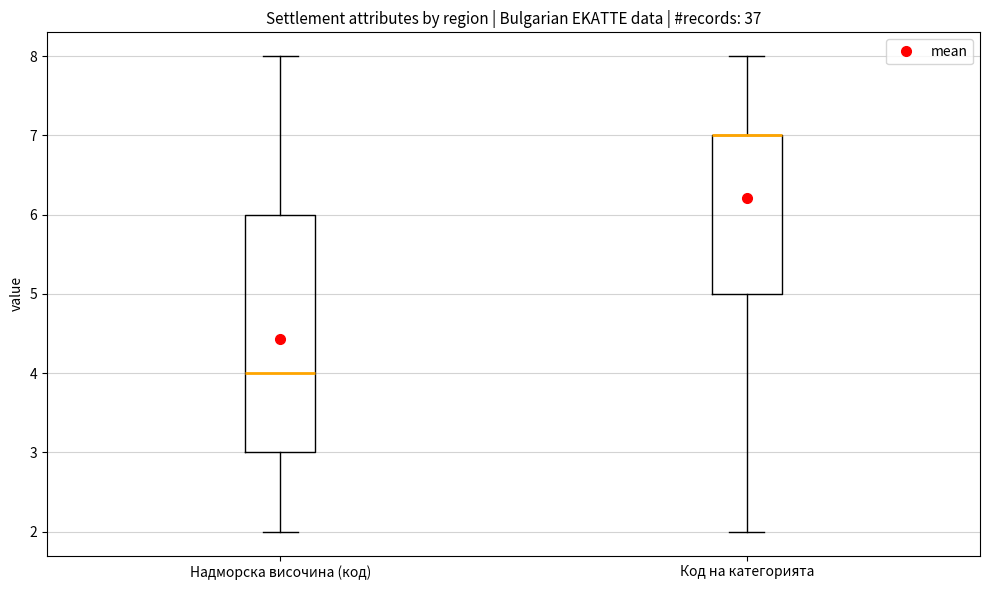

Where does the lower whisker of the box for Надморска височина (код) end on the y-axis? The values are not printed on the chart, so give them approximately, as read against the axis.

2